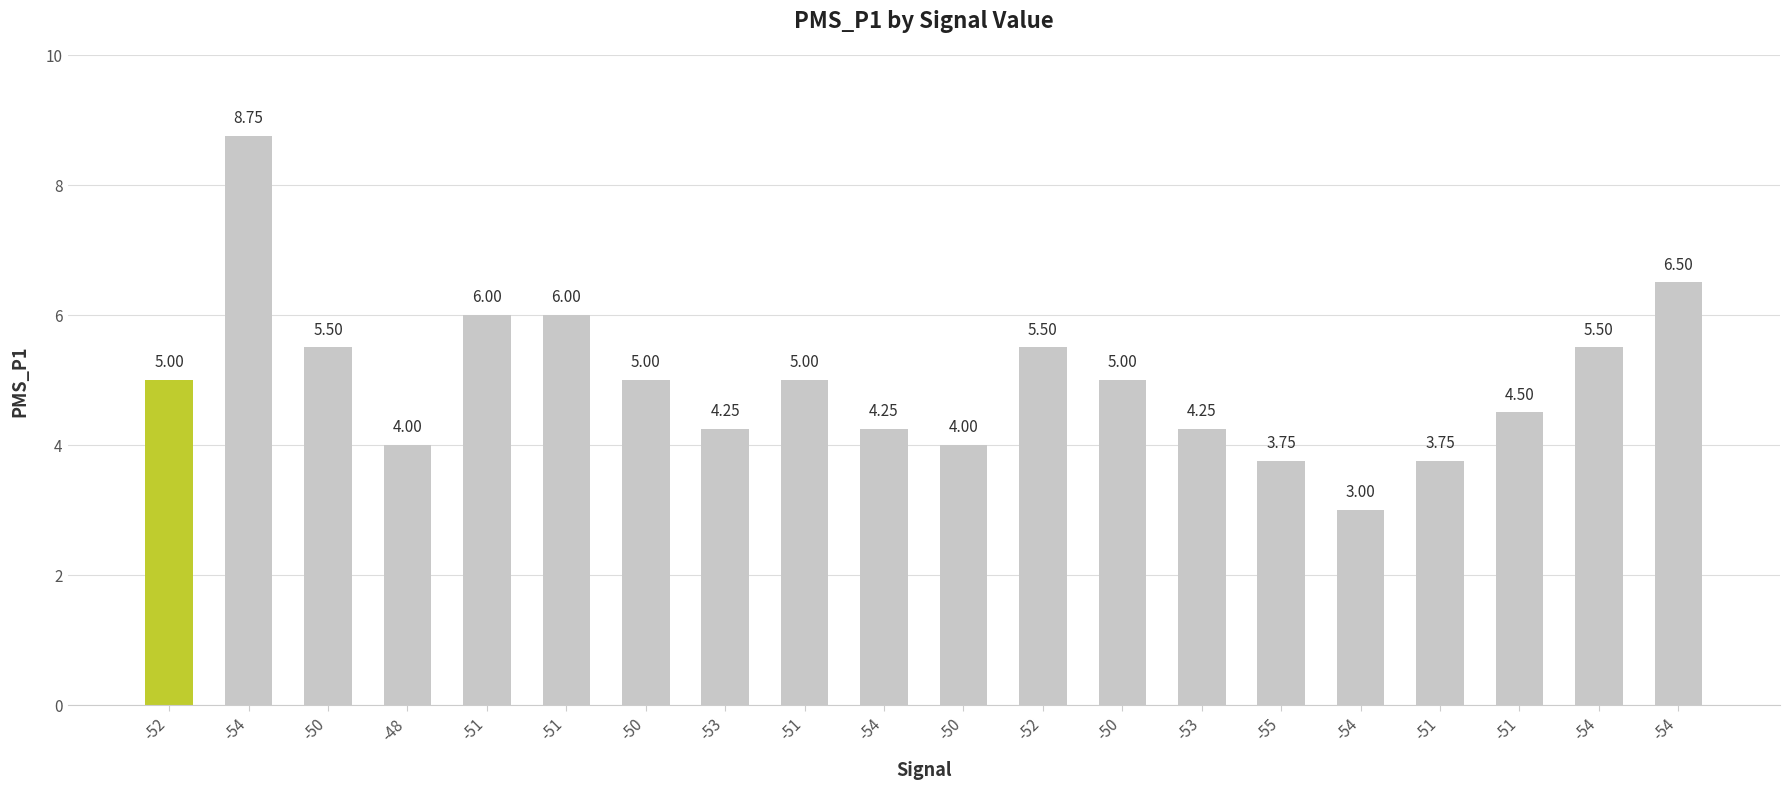

How many data points are less than 5?

9